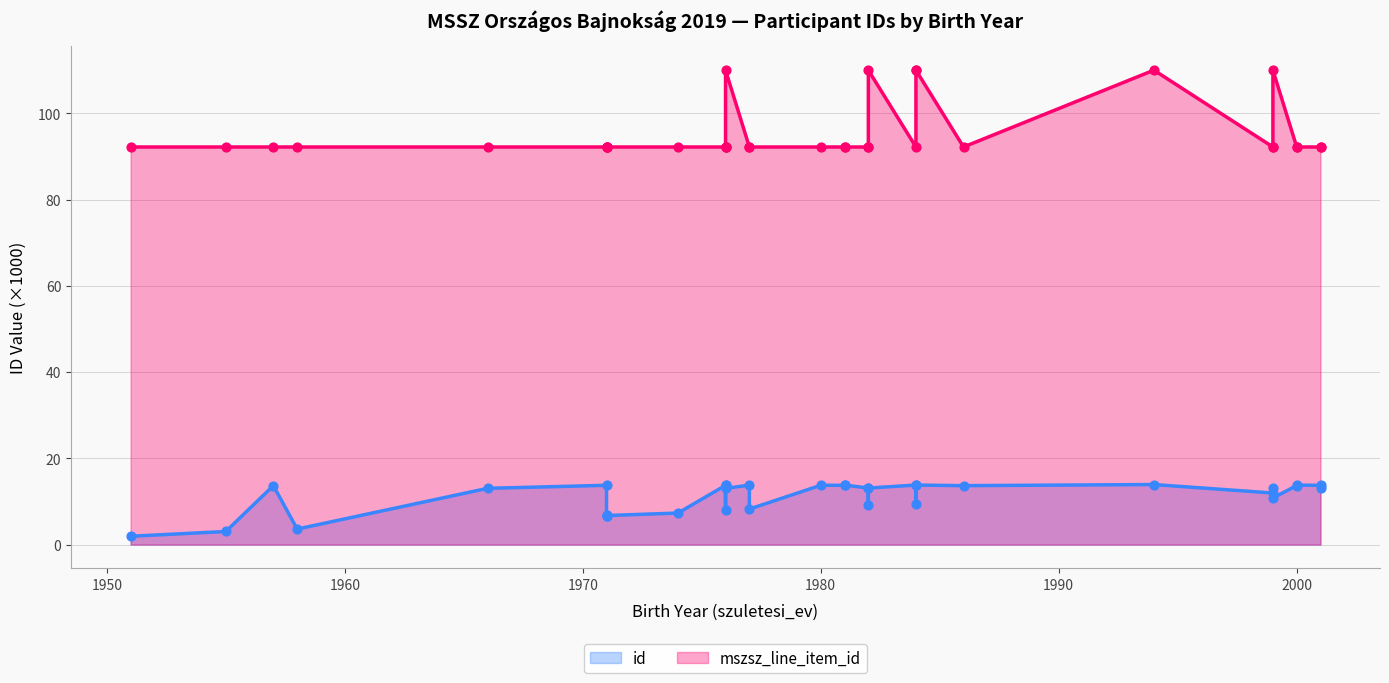

What are all the series names shown in the legend?

id (line), mszsz_line_item_id (line)